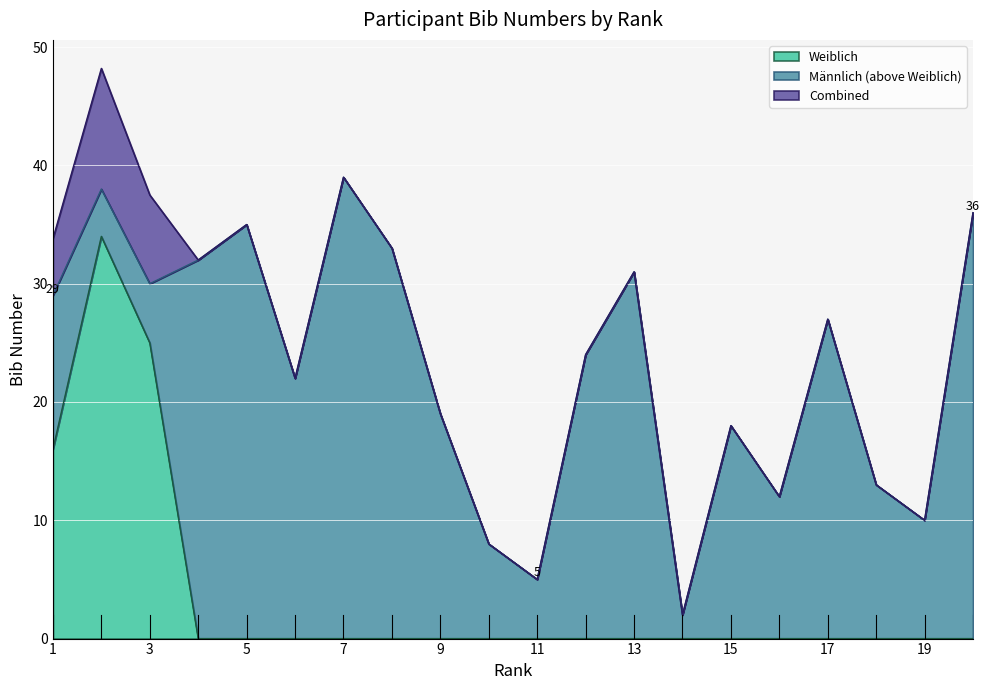

What is the minimum value for Männlich?

2